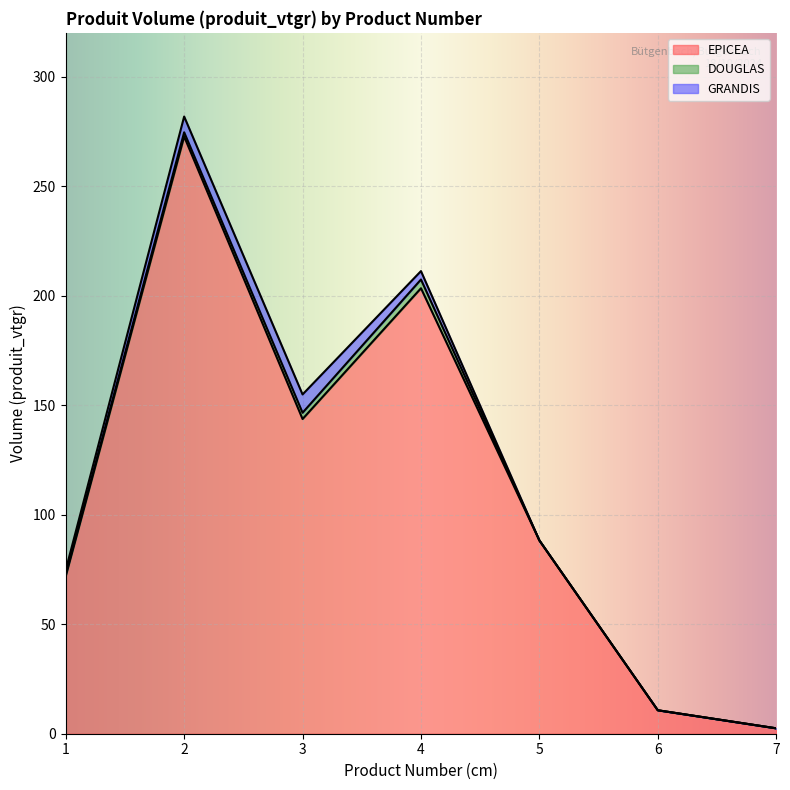

How many series are shown in this chart?

3